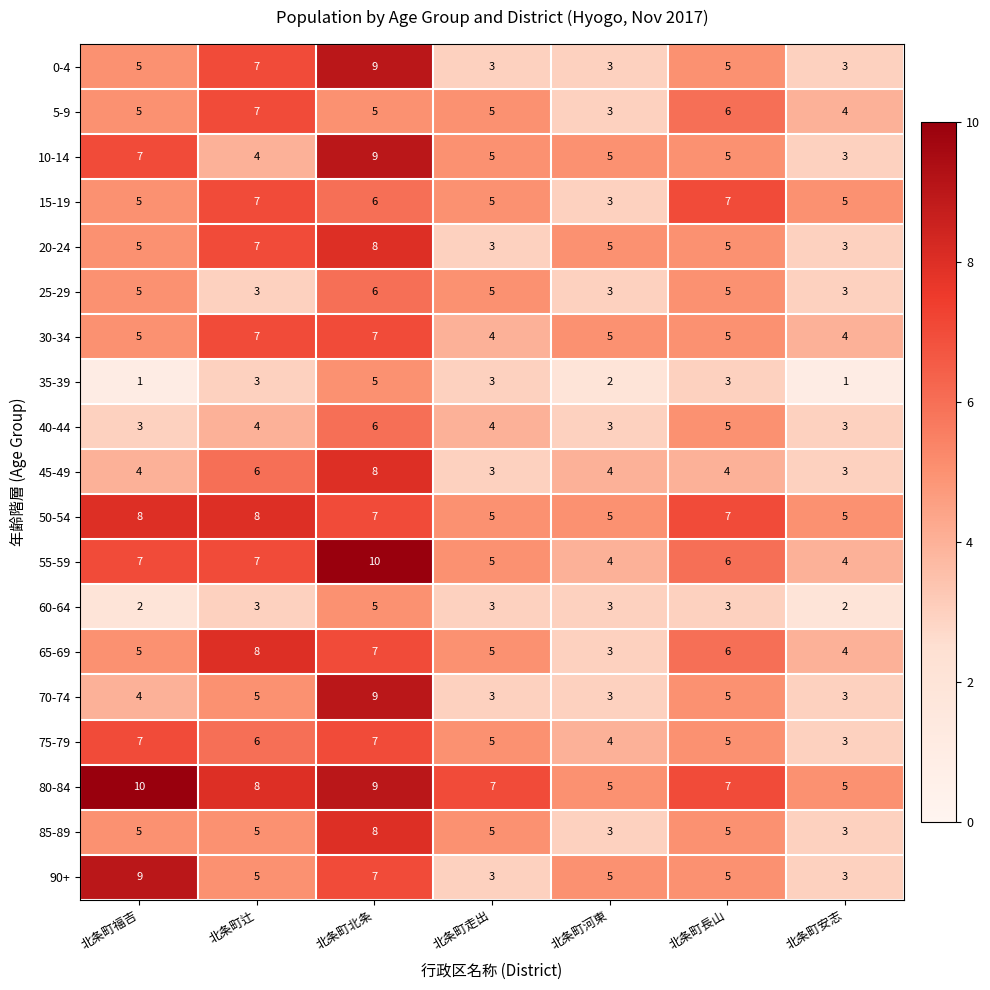

Which series has the largest total across all categories?

80-84